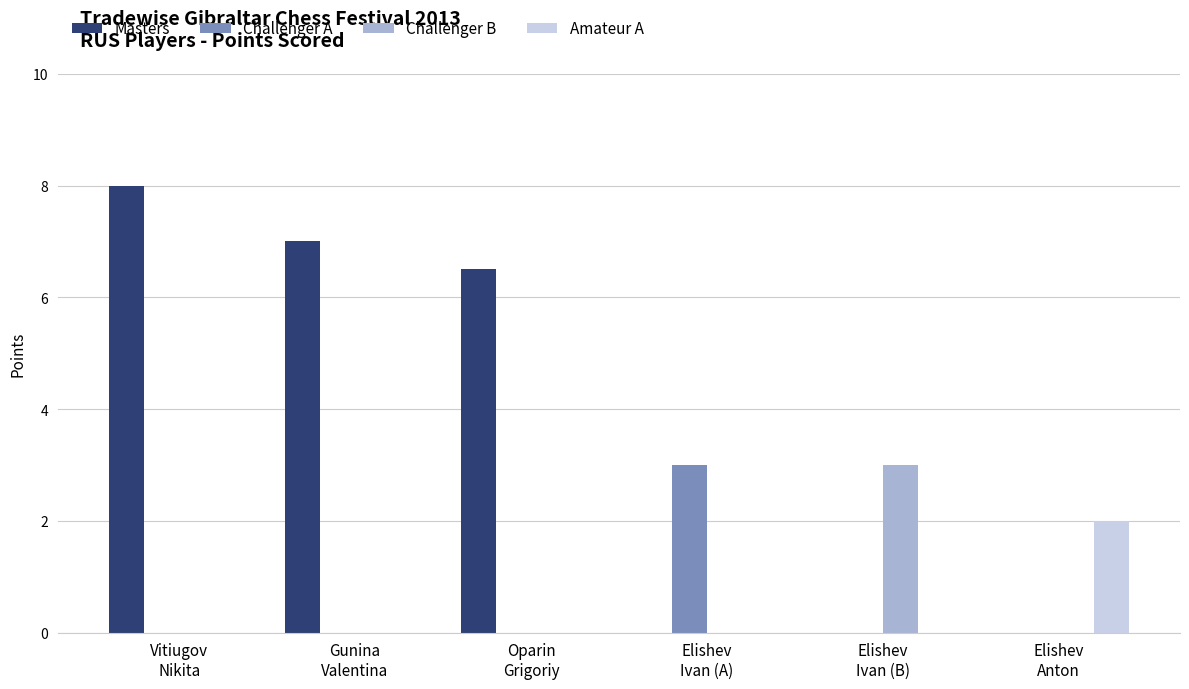

How many groups of bars are there?

6